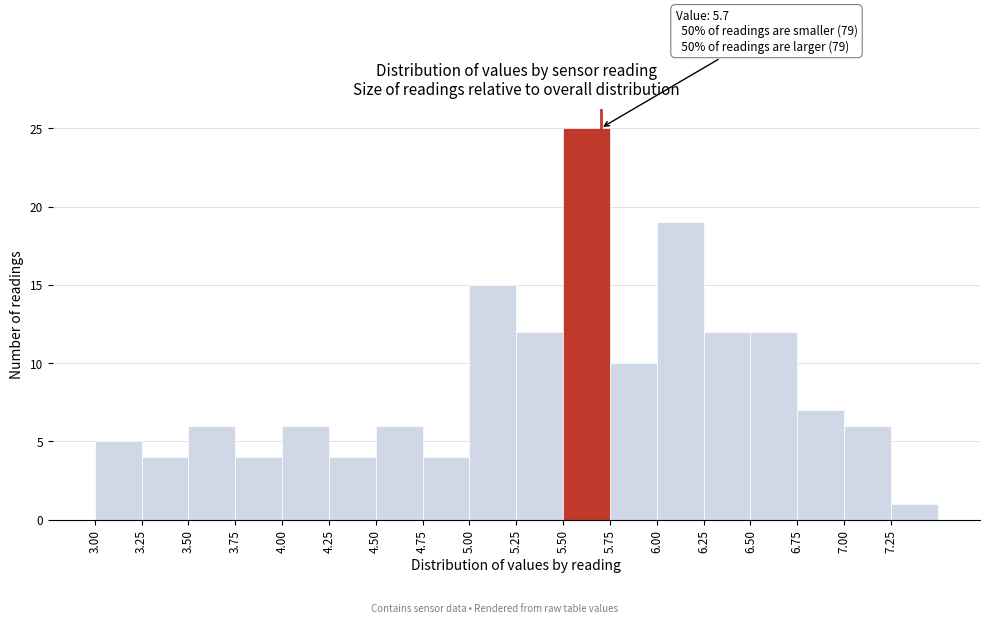

Over which range of the x-axis is the bar tallest?

5.50 to 5.75